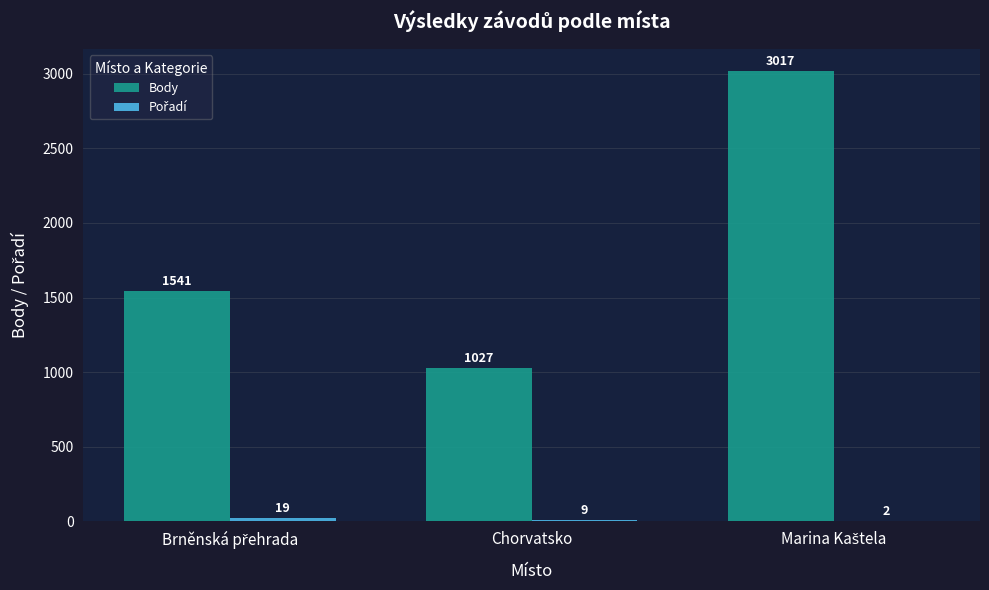

What is the greatest value displayed?

3017